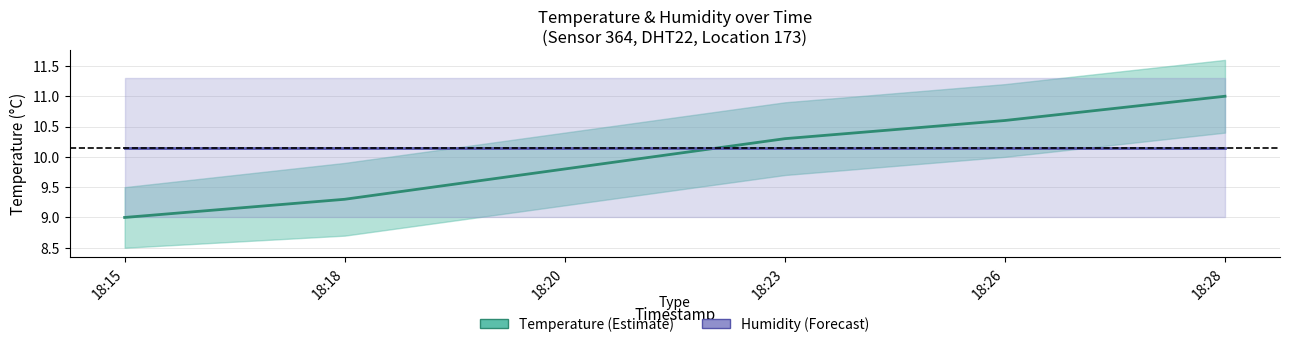

The value of temperature at 18:26 is 10.6. True or false?

True